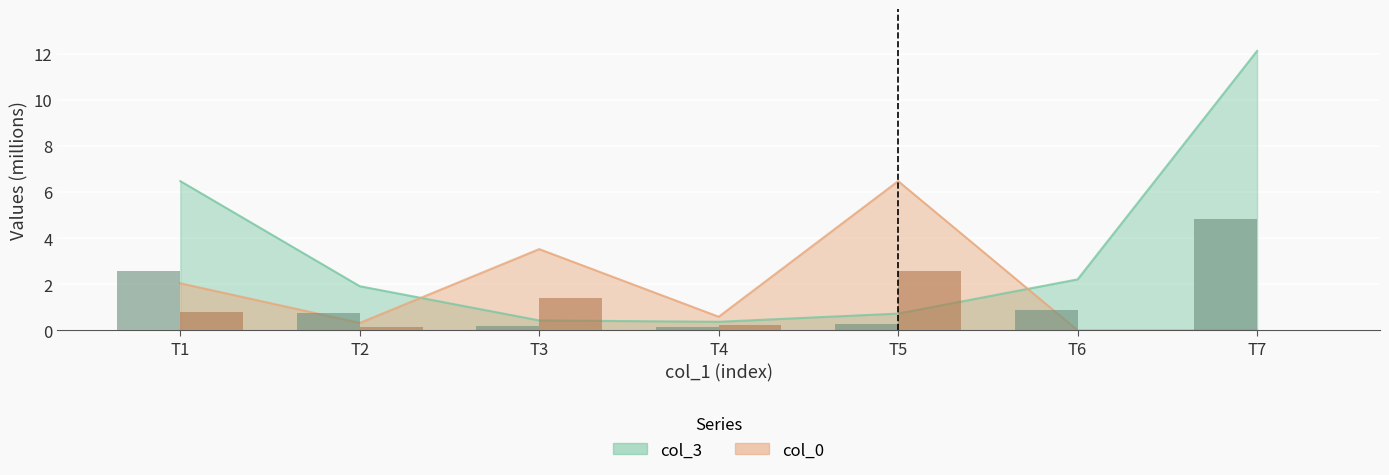

What are all the series names shown in the legend?

col_3, col_0